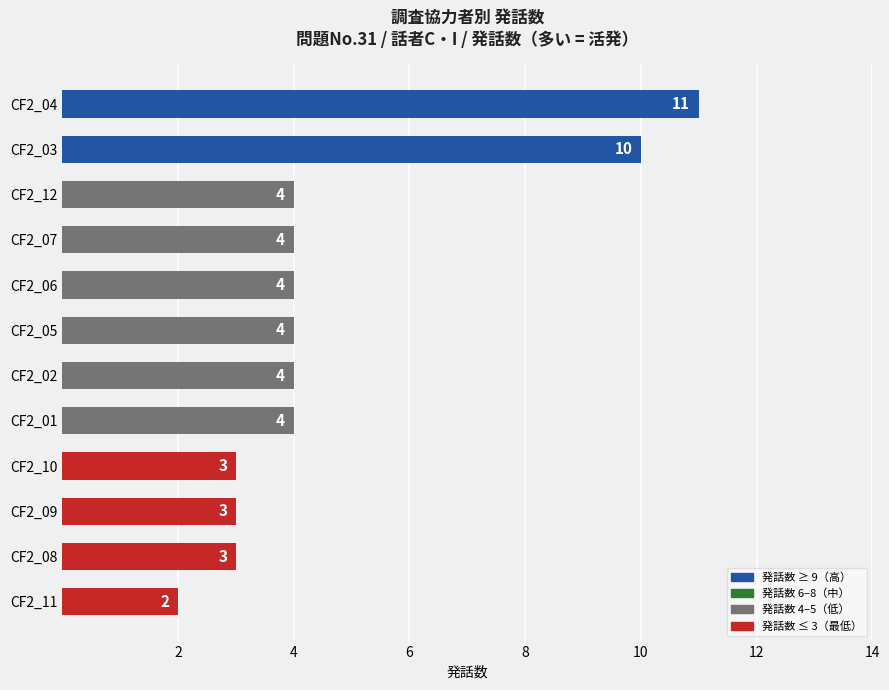

Which has a higher value, CF2_05 or CF2_04?

CF2_04